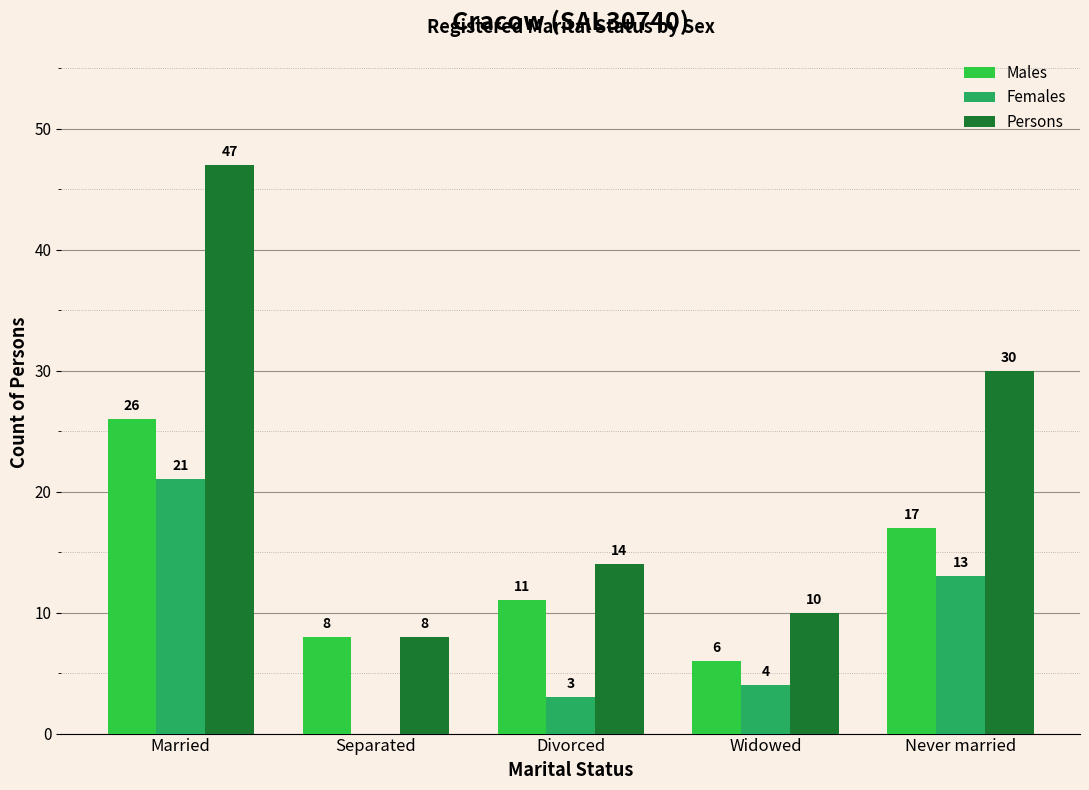

What are all the series names shown in the legend?

Males, Females, Persons